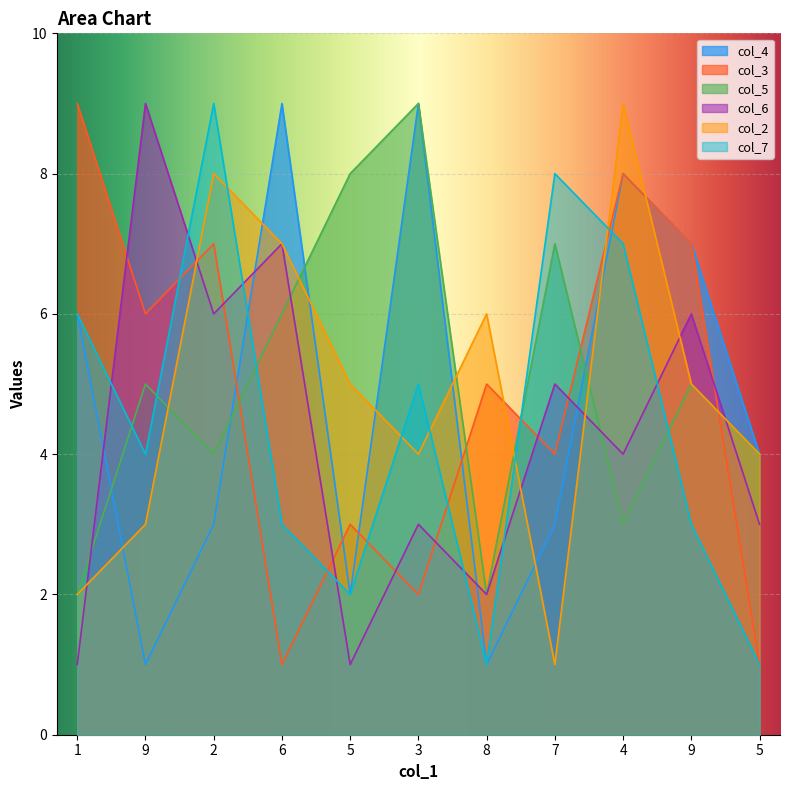

Which has a higher value, 2 or 3?

3